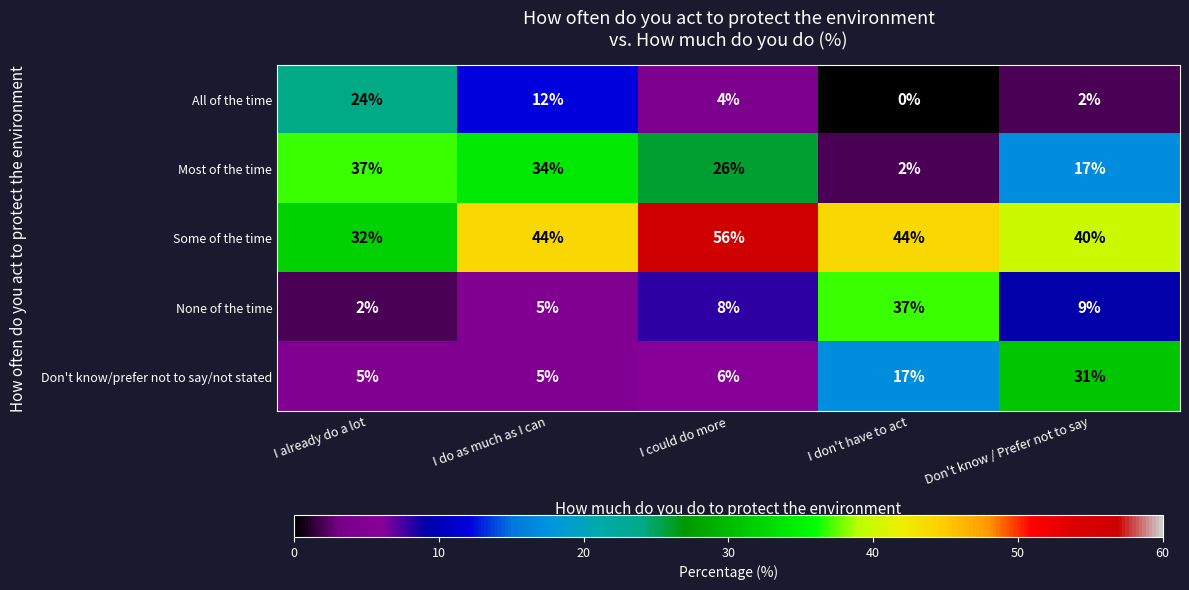

Which label corresponds to the largest value in the chart?

I could do more